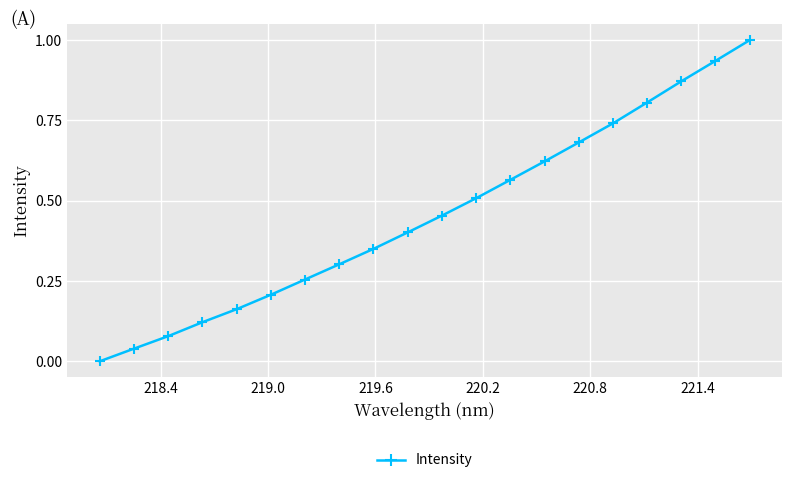

What is the maximum value shown in the chart?

1.0